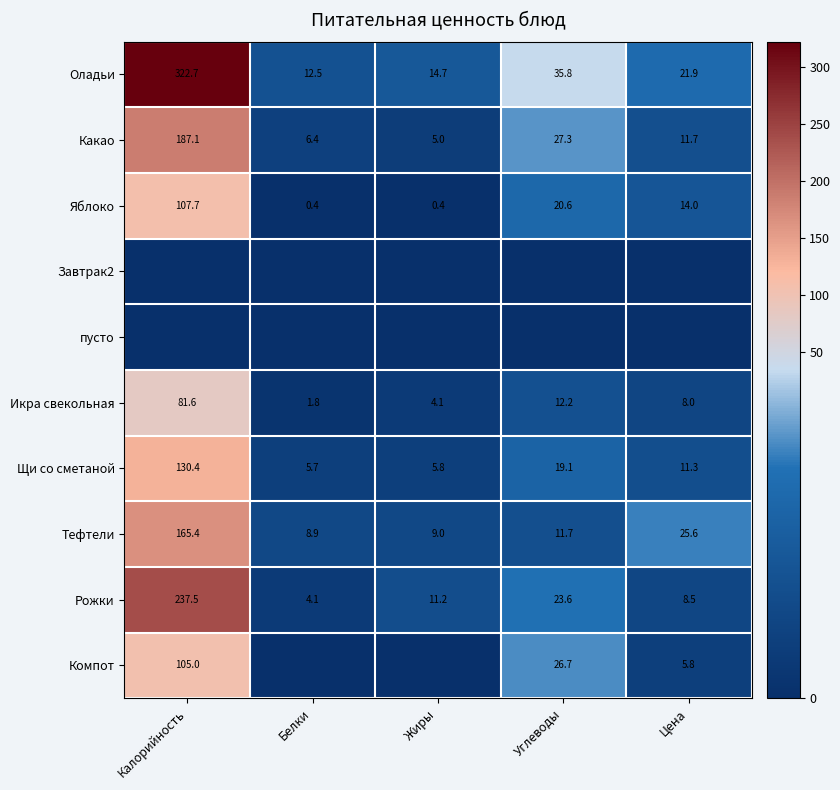

What is the difference between the Икра свекольная values at Углеводы and Цена?

4.2